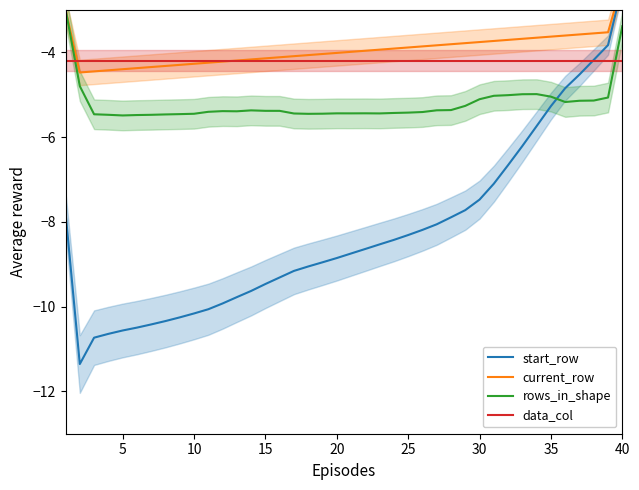

How many times do rows_in_shape and data_col cross each other?

2